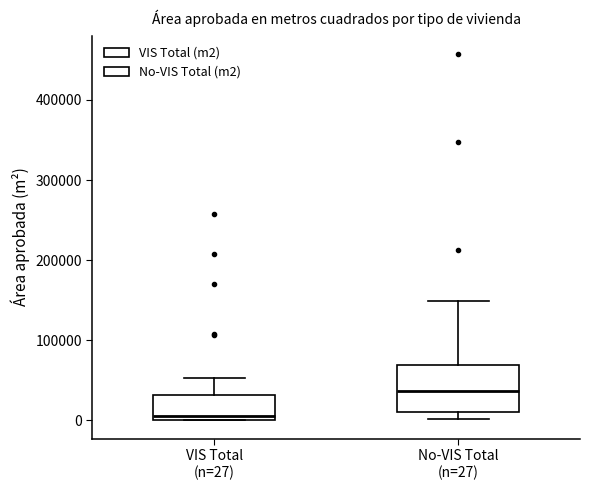

Reading left to right, read every box against the y-axis: the position of its median line, the range the box covers, and the ends of its whiskers. The values are not printed on the chart, so give them approximately, as read against the axis.

VIS Total (n=27): median 10000, box 0 to 30000, whiskers 0 to 50000
No-VIS Total (n=27): median 40000, box 10000 to 70000, whiskers 0 to 150000